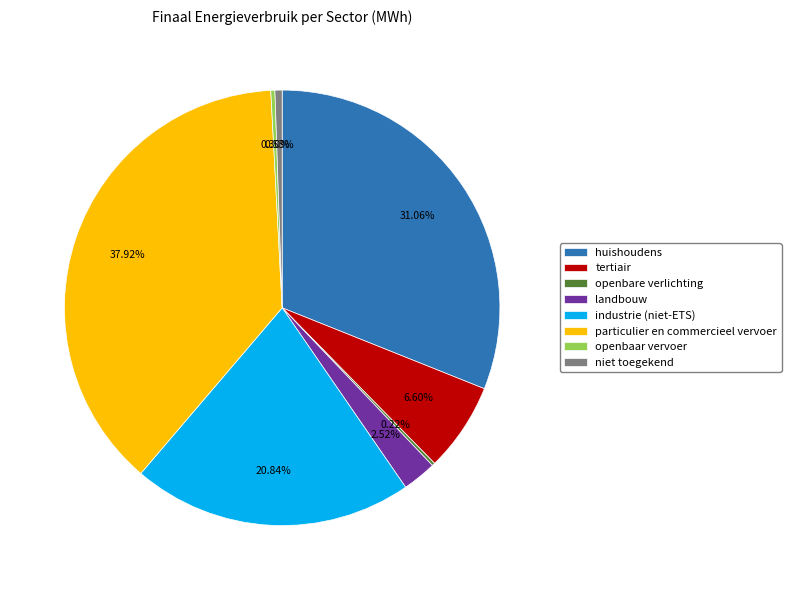

Does any single category account for the majority?

No